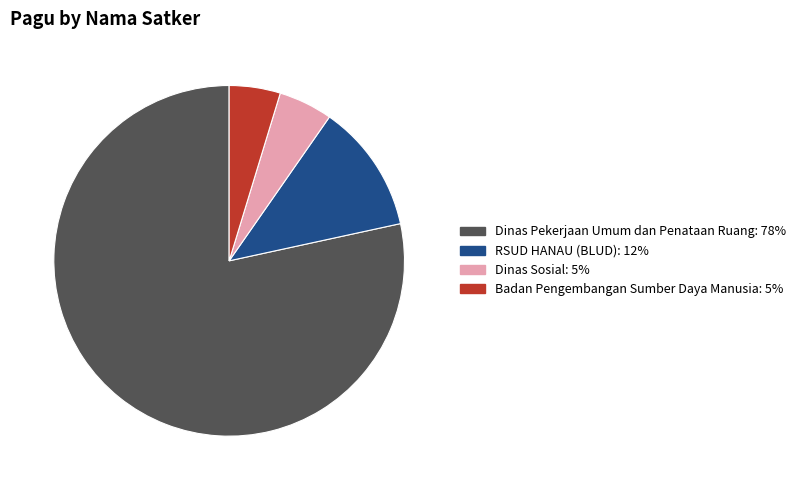

Is there a majority slice in this chart?

Yes